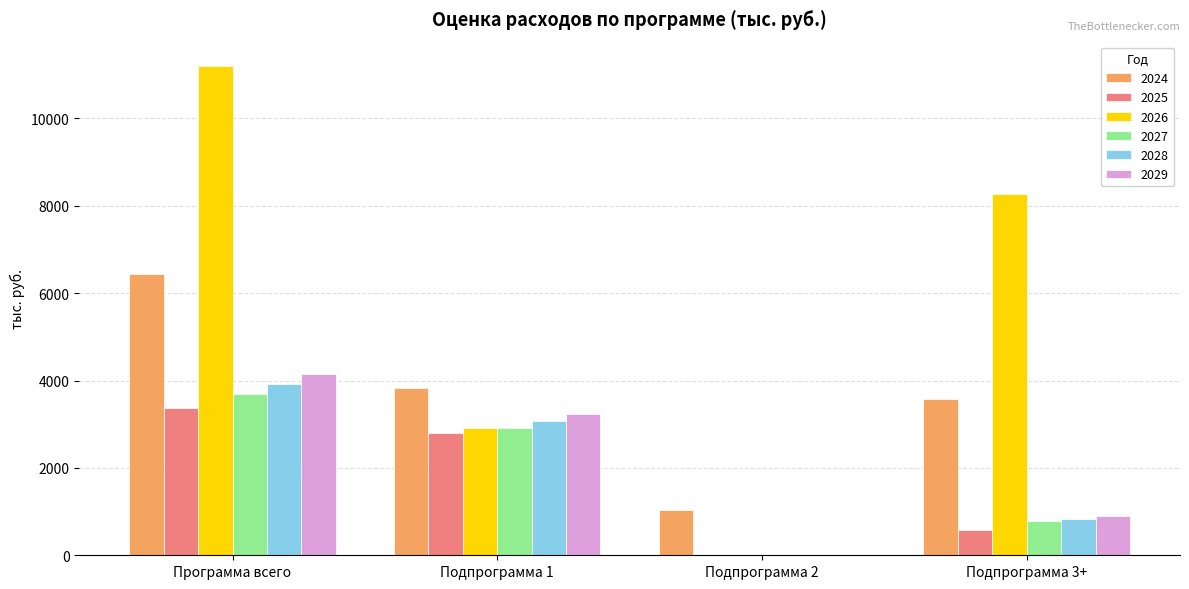

What is the sum of the 2025 values at Подпрограмма 3+ and Подпрограмма 1?

3376.4